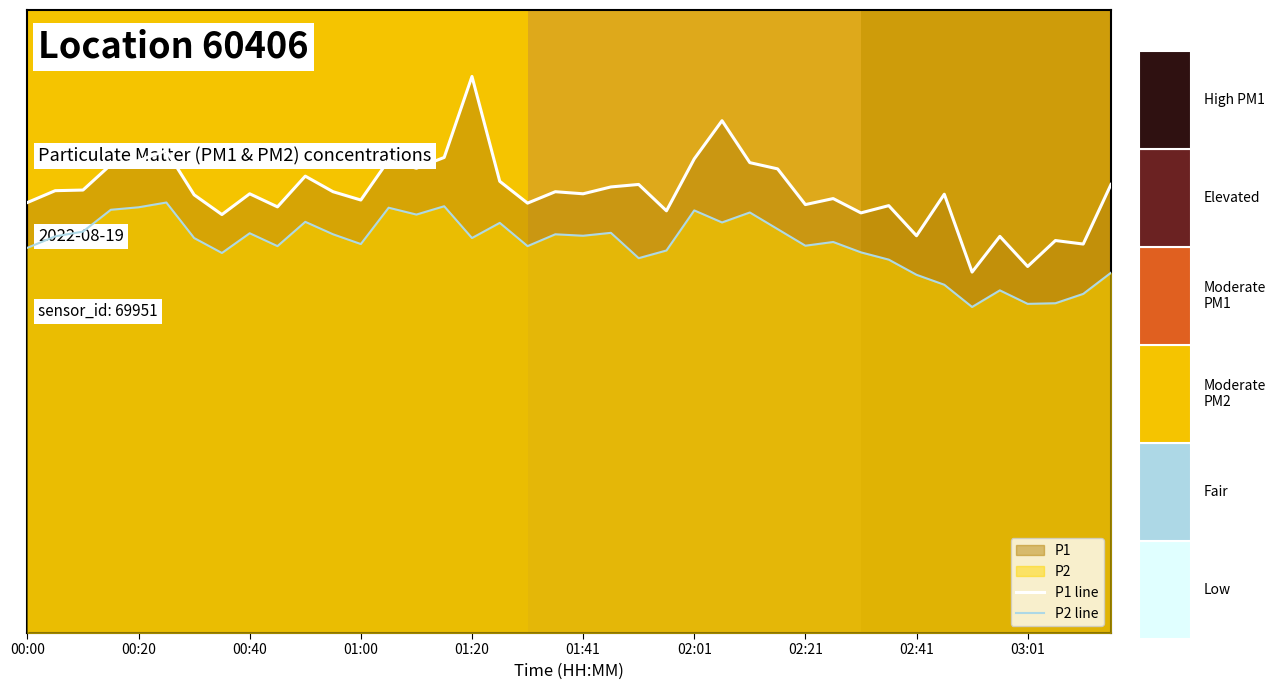

Where is P2 line nearest to the value 18?

31